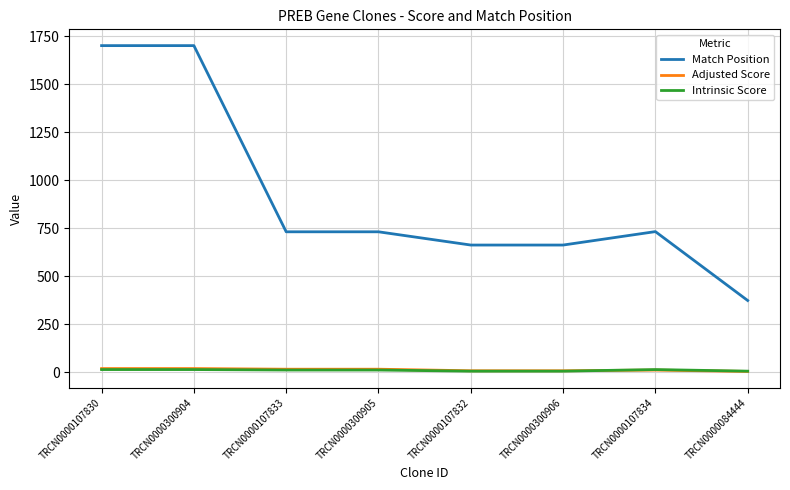

True or false: Match Position and Adjusted Score cross at least once.

False